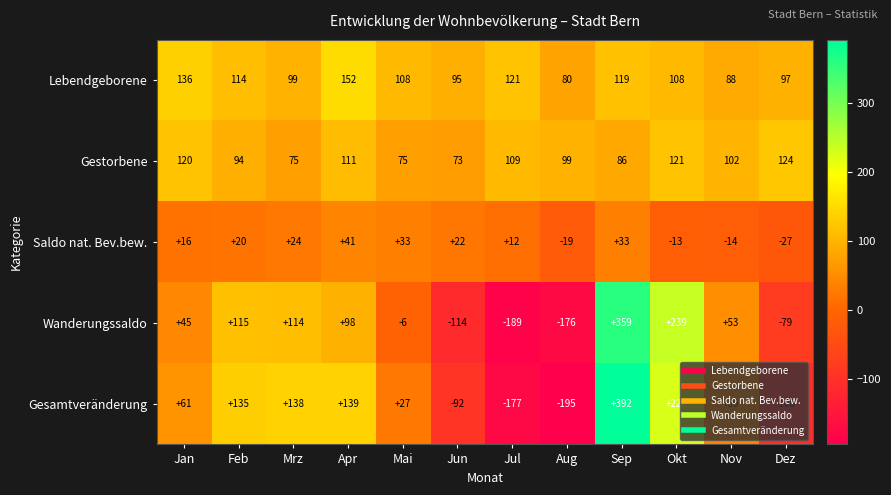

The Gesamtveränderung series shows 26 at Nov. True or false?

False